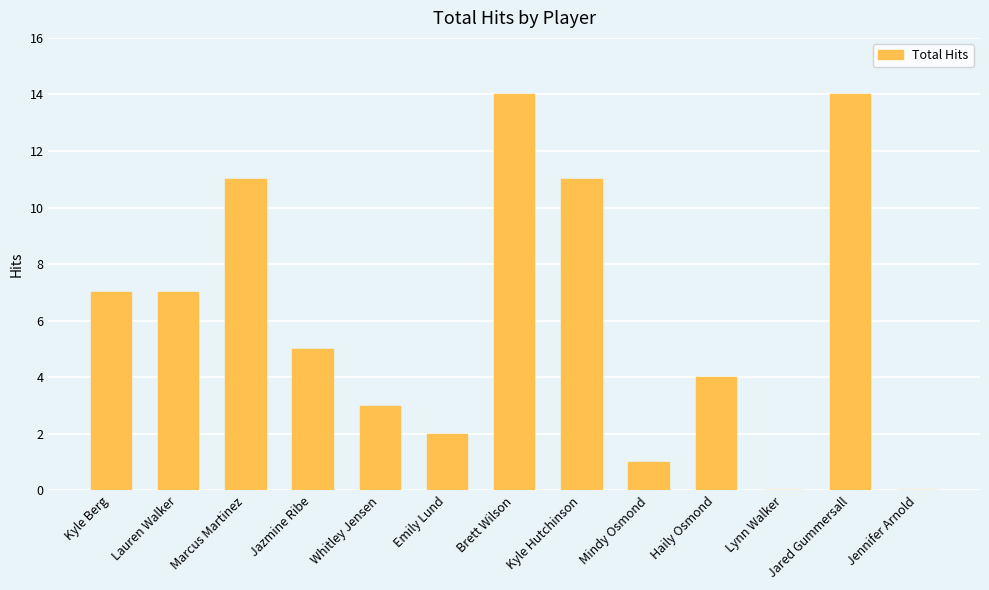

What is the difference between the values at Jazmine Ribe and Lauren Walker?

2